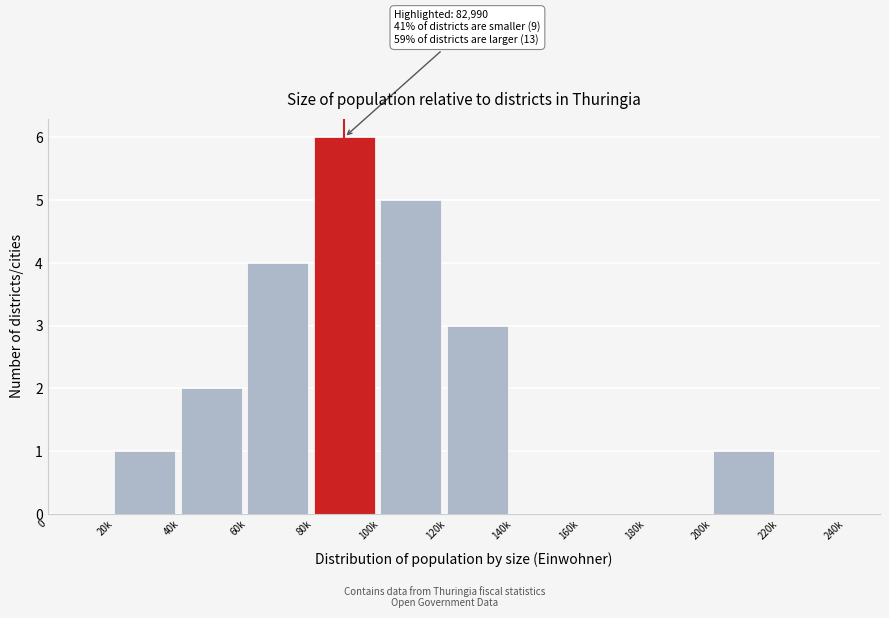

Reading left to right, transcribe all the data shown in this chart.

0=0	20k=1	40k=2	60k=4	80k=6	100k=5	120k=3	140k=0	160k=0	180k=0	200k=1	220k=0